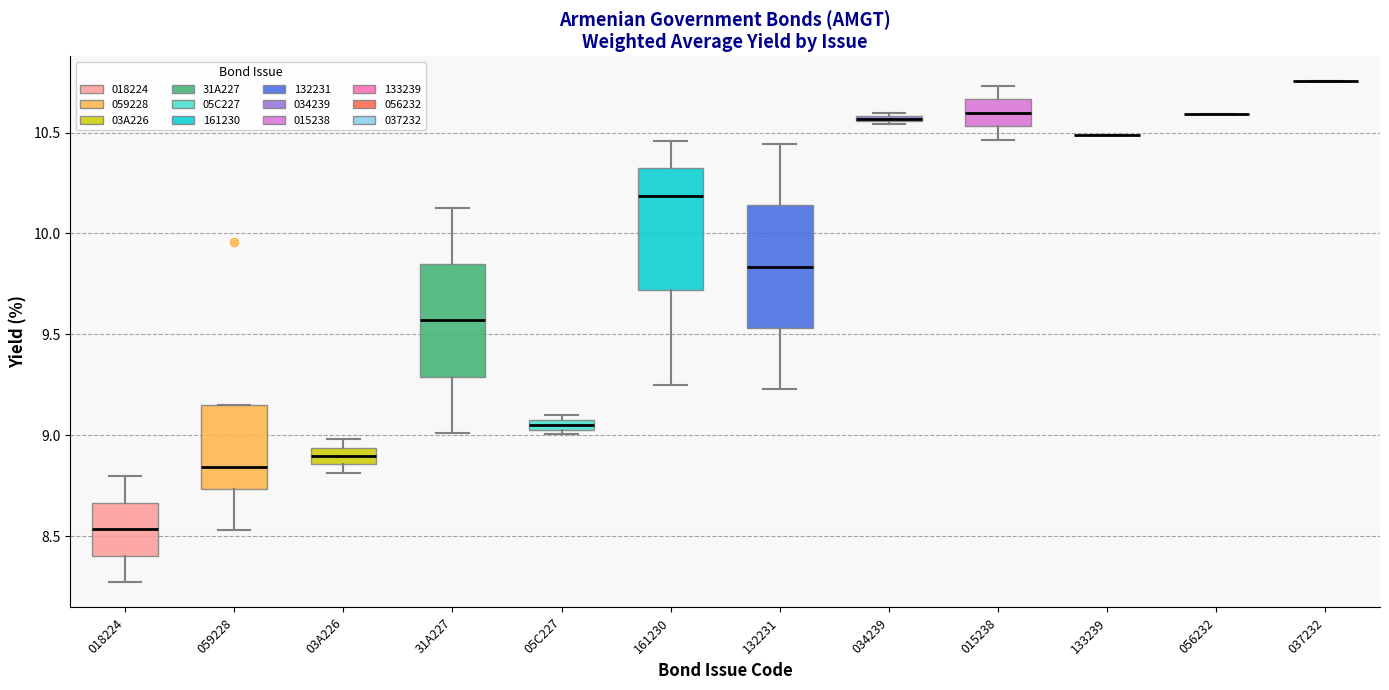

Where is the lower edge of the box for 05C227 on the y-axis? The values are not printed on the chart, so give them approximately, as read against the axis.

9.05